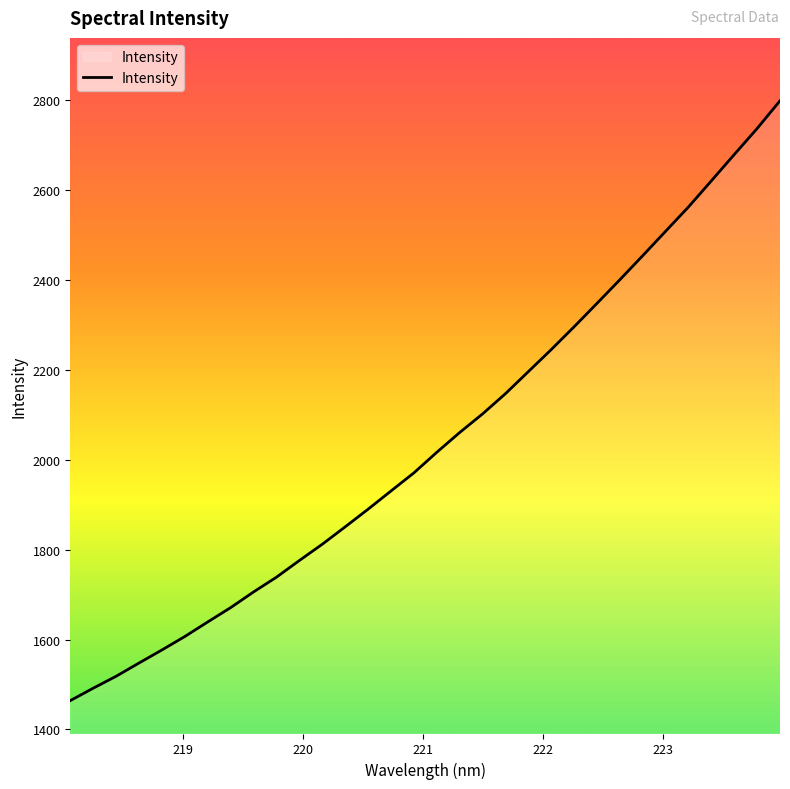

What is the maximum value shown in the chart?

2799.0